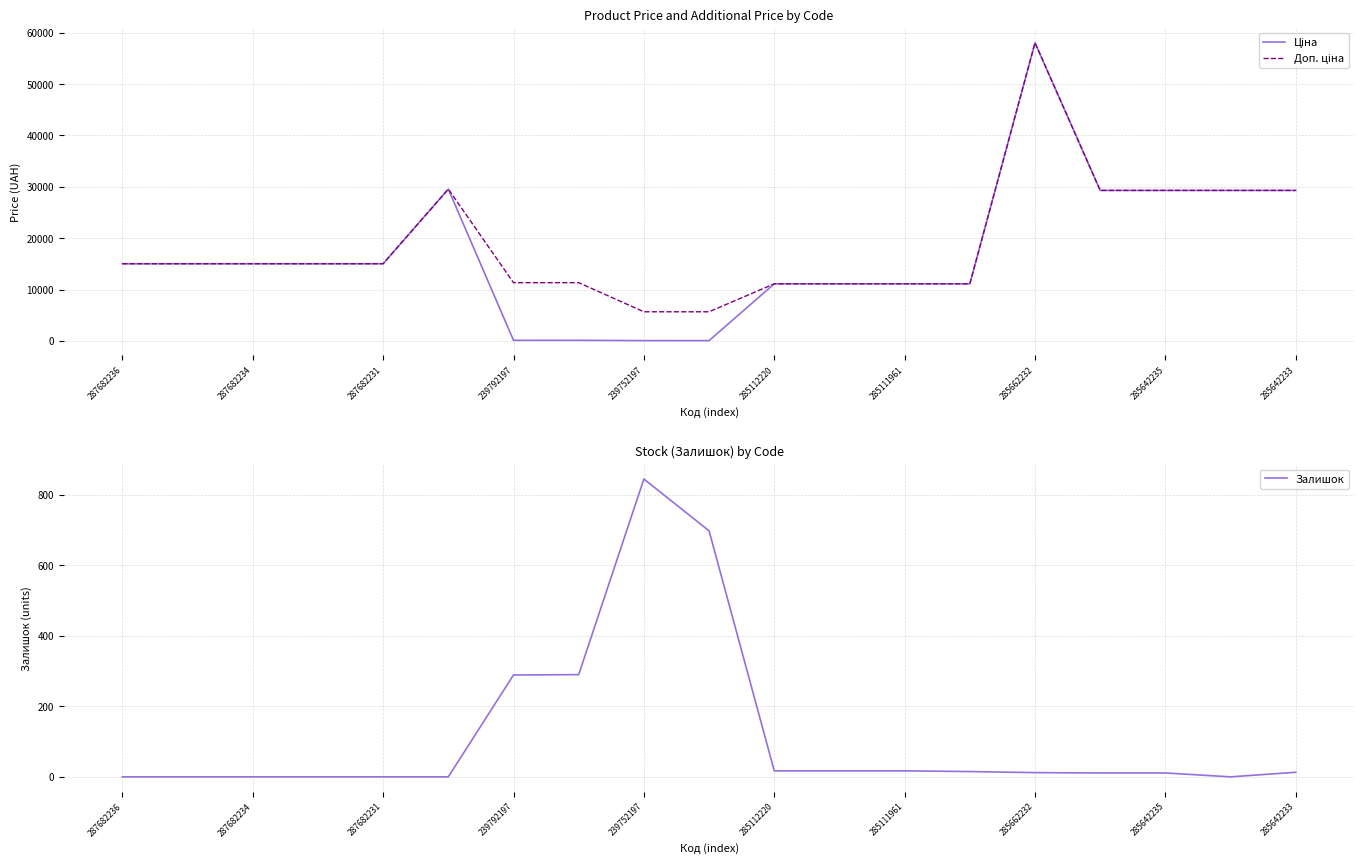

How many lines are shown in the chart?

3